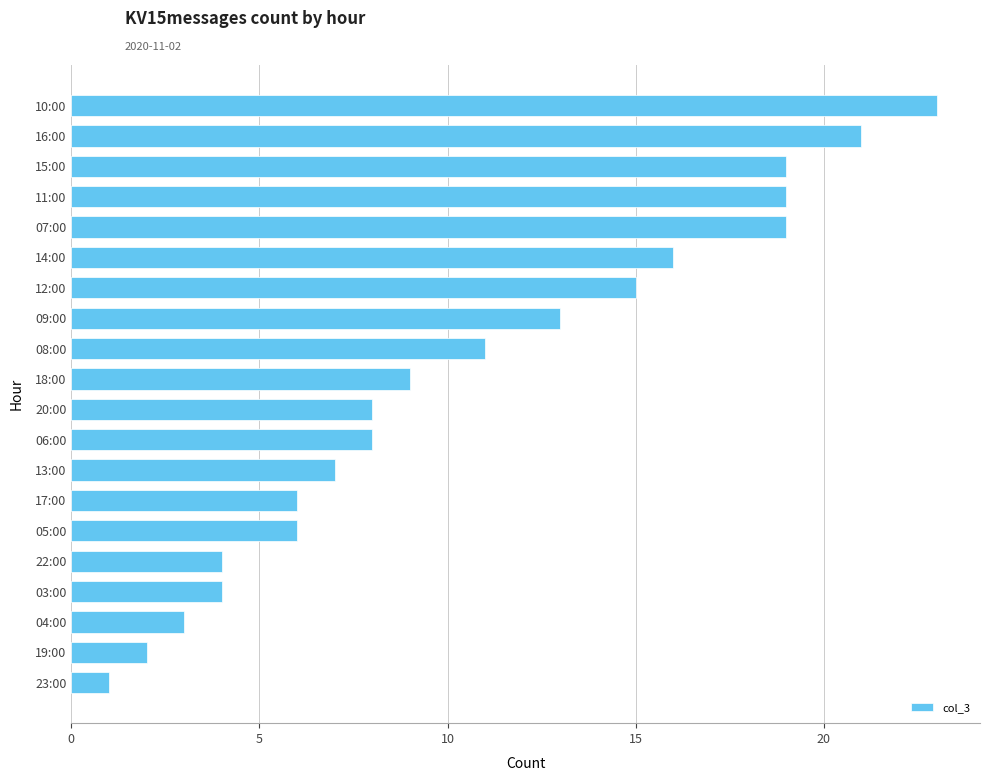

Which has a higher value, 07:00 or 12:00?

07:00